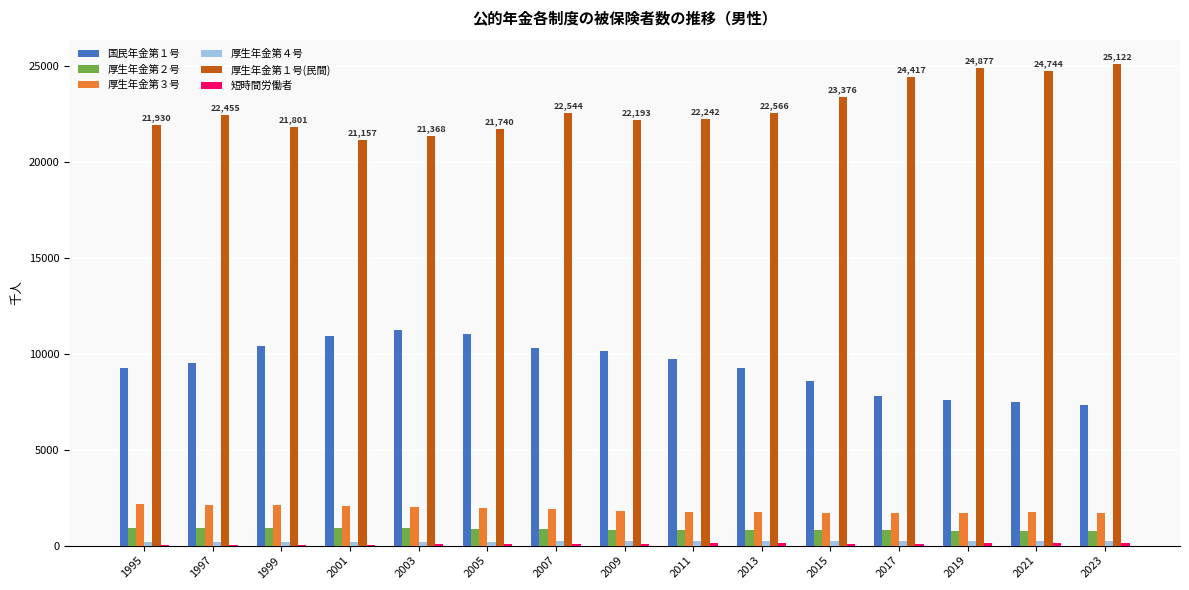

True or false: 厚生年金第１号(民間) has a value of 33604 at 2021.

False